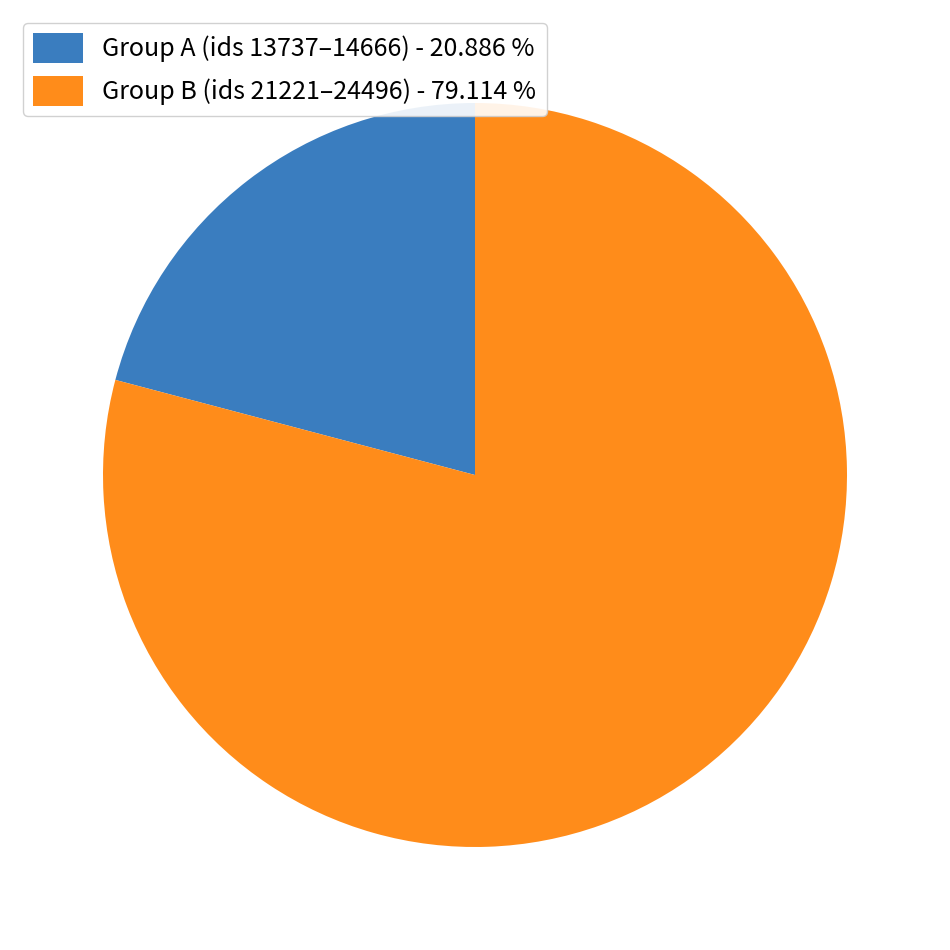

Which category has the smallest portion of the pie?

Group A (ids 13737–14666) - 20.886 %